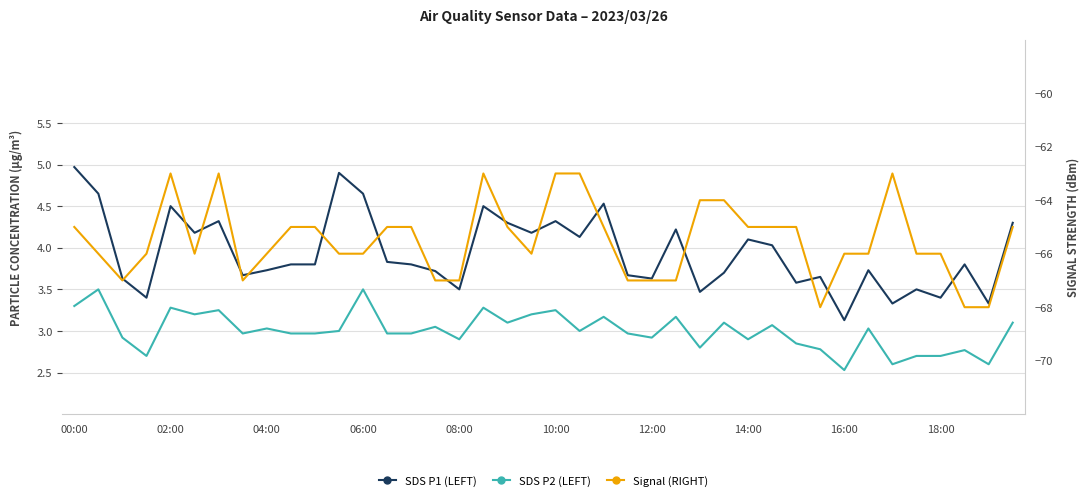

True or false: SDS P1 (LEFT) and Signal (RIGHT) cross at least once.

False